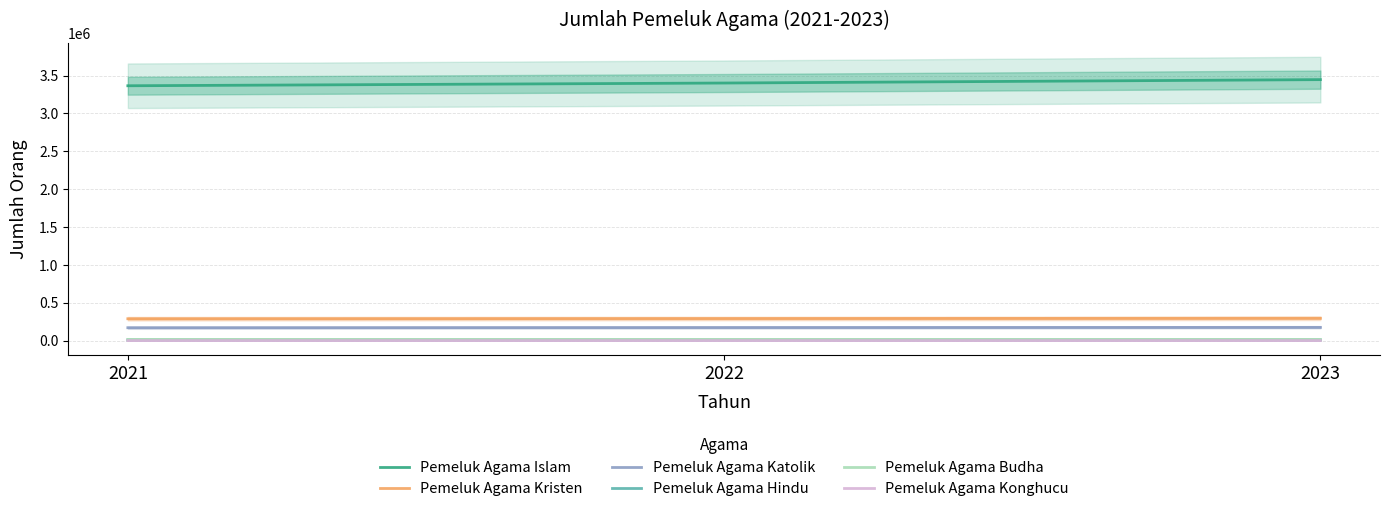

Which series has the widest spread of values?

Pemeluk Agama Islam